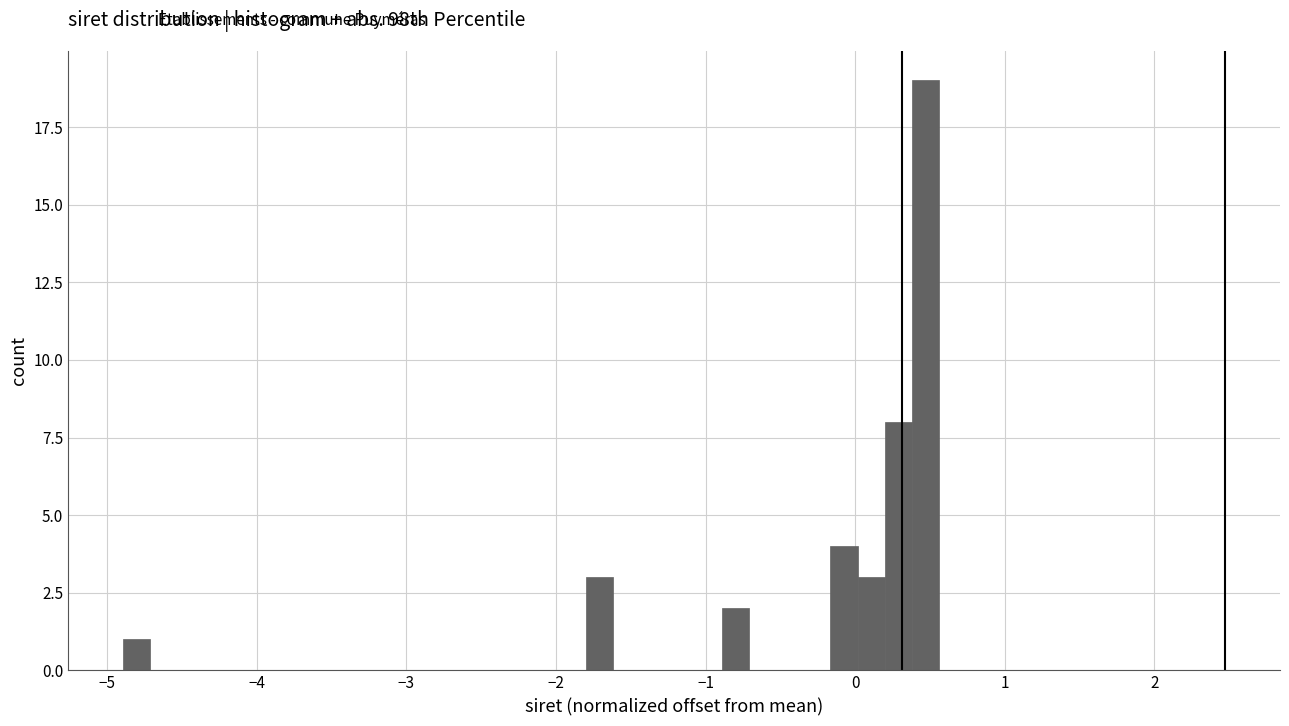

Around what value on the x-axis is the tallest bar? Give the approximate position of its centre, as read against the axis.

0.5